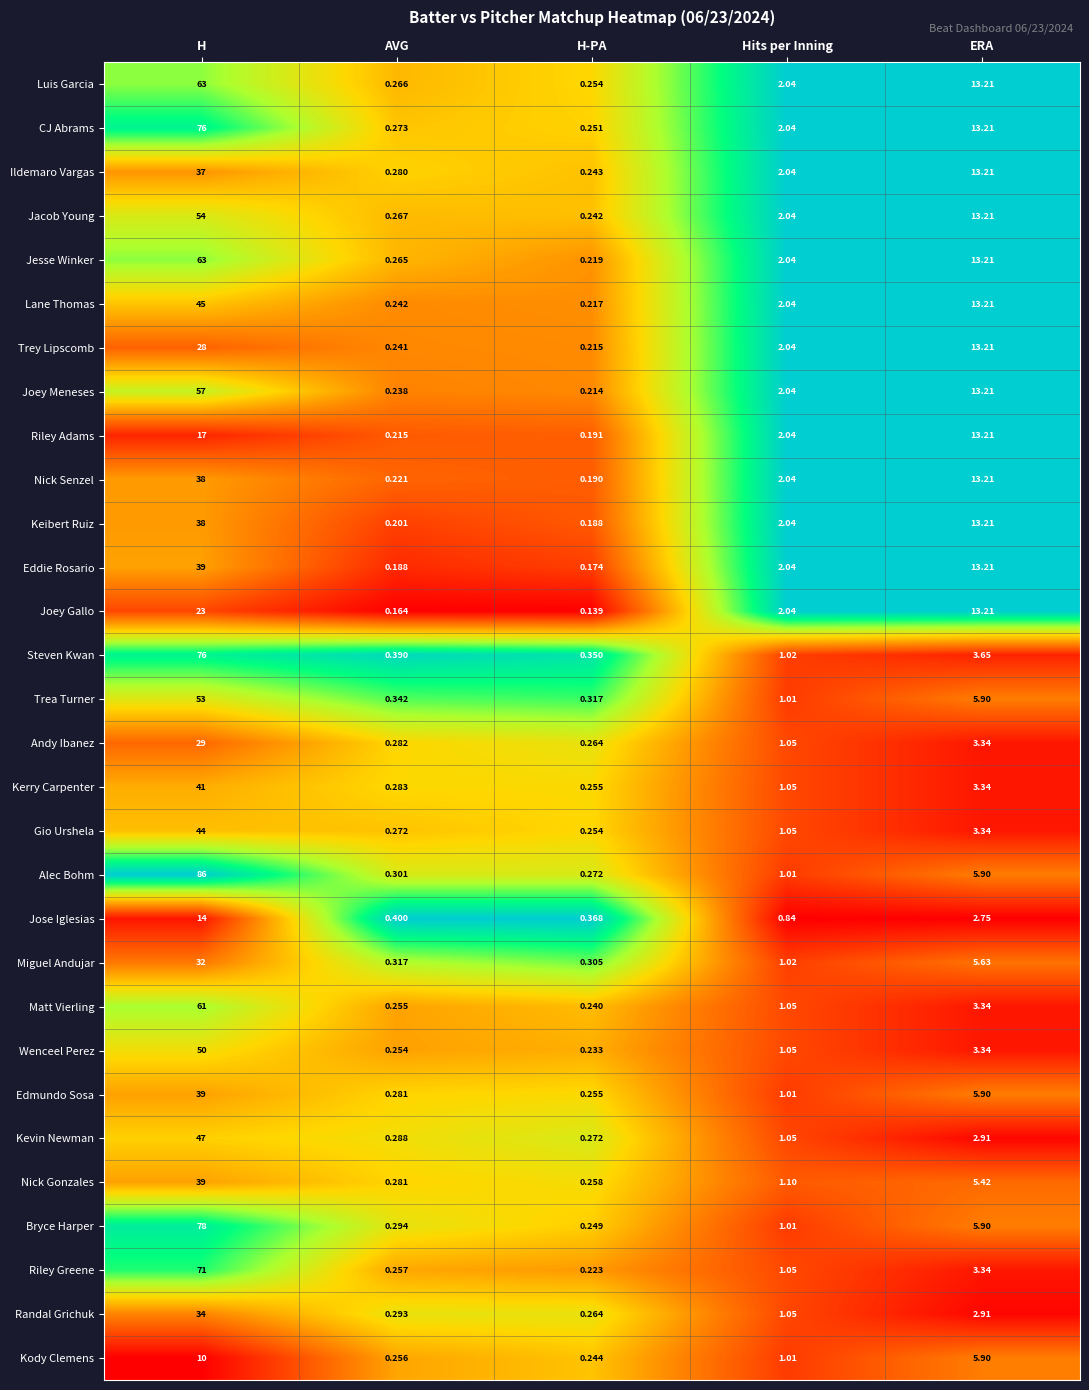

Which series changed the most between H and H-PA?

Alec Bohm